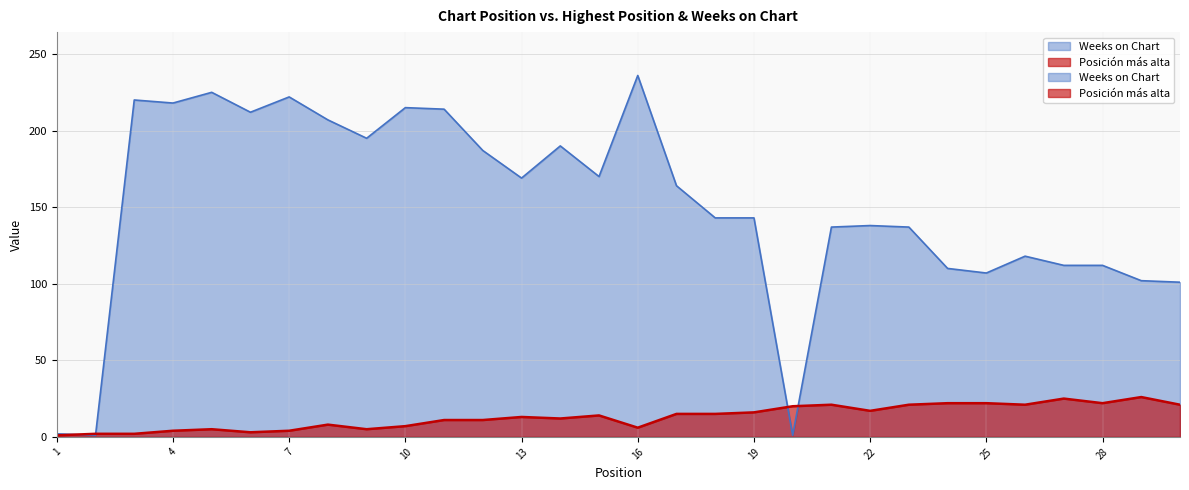

At how many categories does at least one series exceed 143?

15